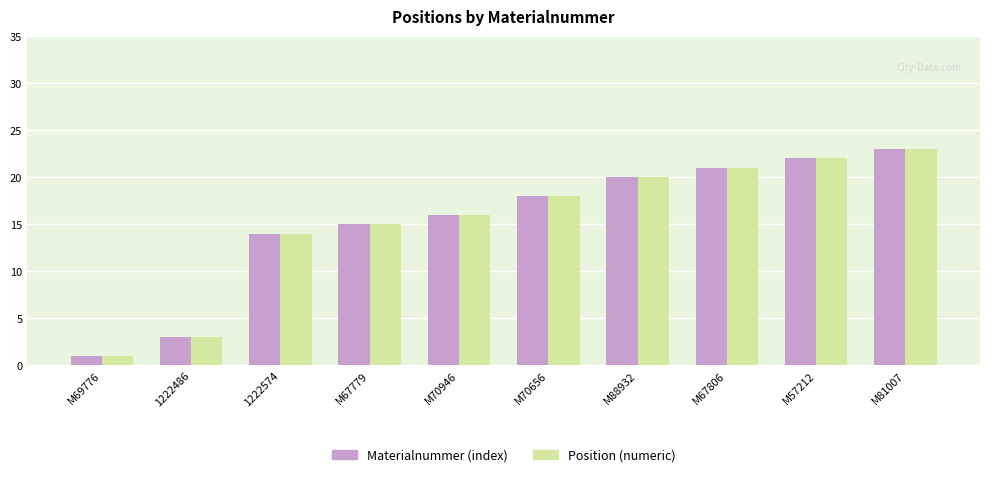

True or false: Position (numeric) has a value of 3 at 1222486.

True